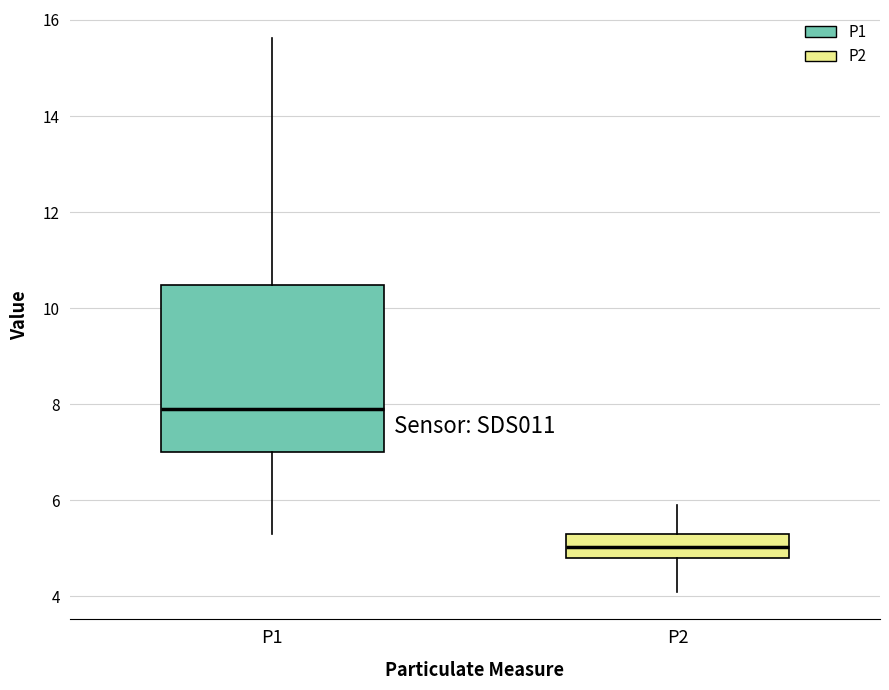

Reading left to right, read every box against the y-axis: the position of its median line, the range the box covers, and the ends of its whiskers. The values are not printed on the chart, so give them approximately, as read against the axis.

P1: median 8.0, box 7.0 to 10.4, whiskers 5.4 to 15.6
P2: median 5.0, box 4.8 to 5.4, whiskers 4.2 to 6.0